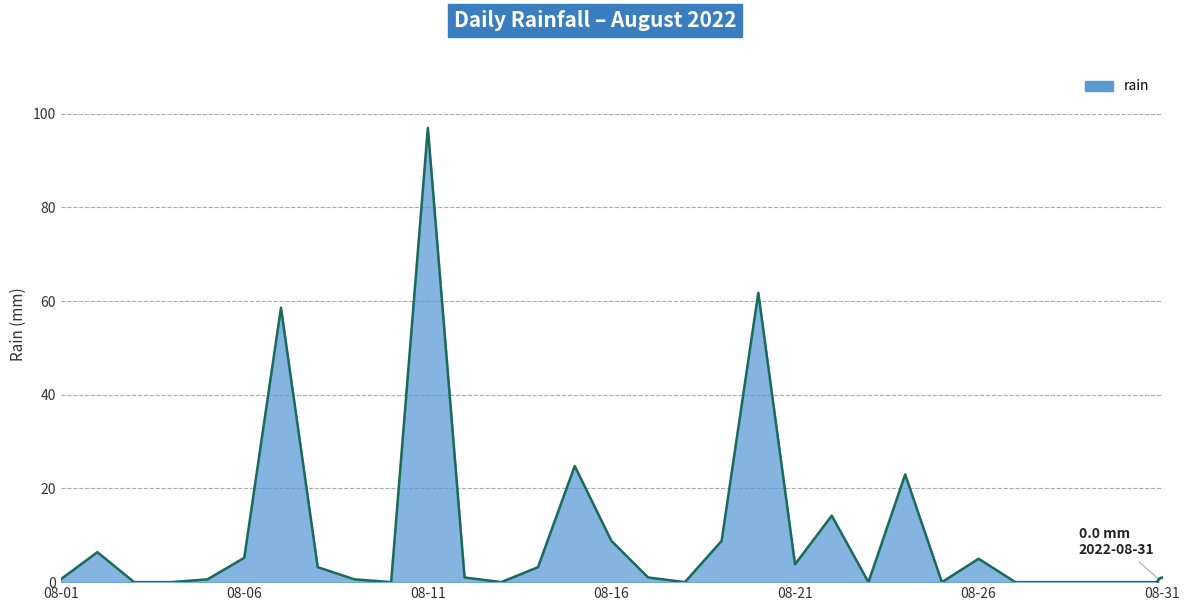

What is the difference between the maximum and minimum values?

97.0